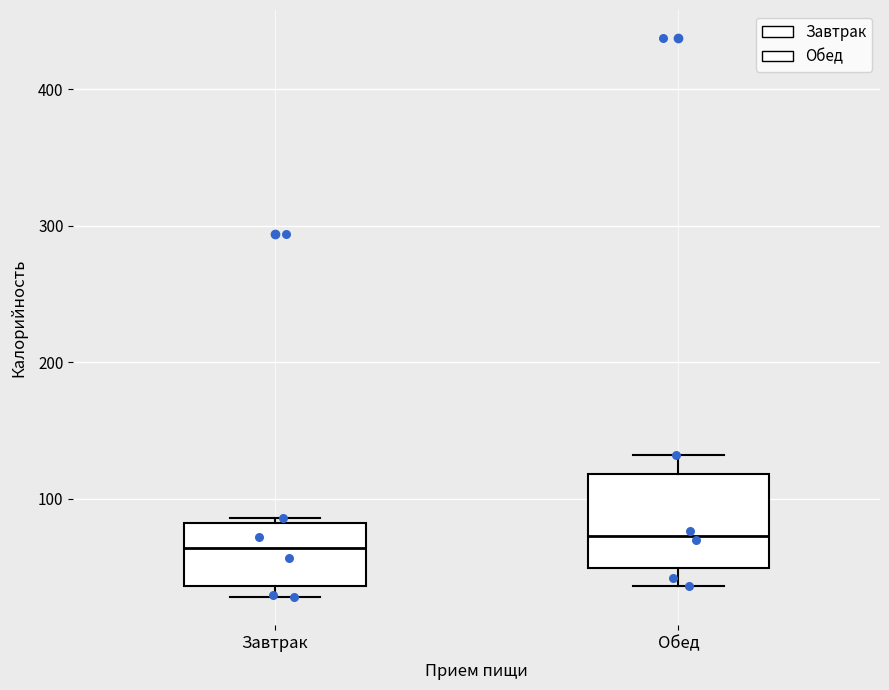

Reading left to right, transcribe this box plot: for each box, give where its median line is, the range the box spans, and where its two whiskers end, as read against the y-axis. The values are not printed on the chart, so give them approximately, as read against the axis.

Завтрак: median 60, box 40 to 80, whiskers 30 to 90
Обед: median 70, box 50 to 120, whiskers 40 to 130